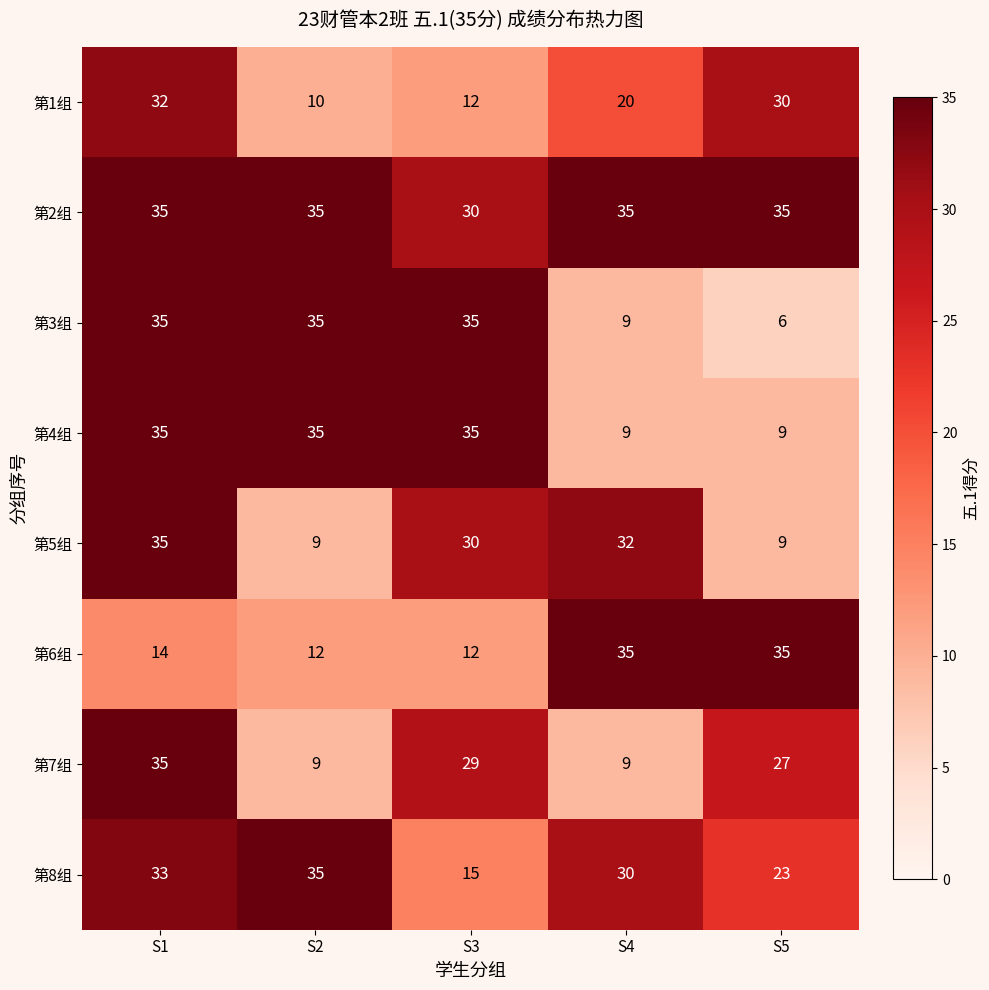

What is the sum of the 第6组 values at S3 and S2?

24